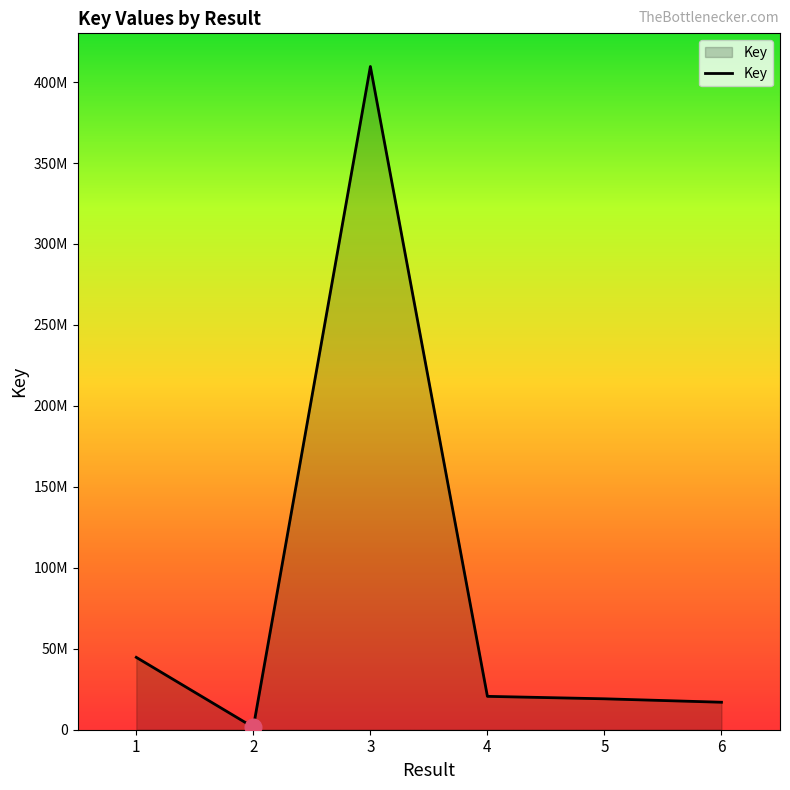

Between 5 and 2, which is larger?

5